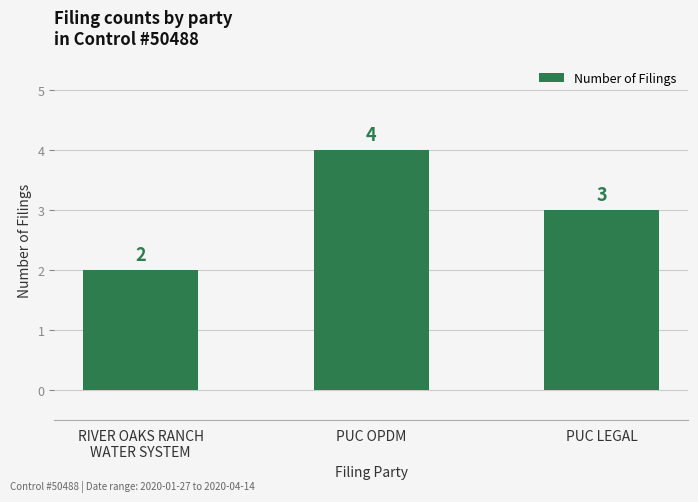

What is the difference between the maximum and minimum values?

2